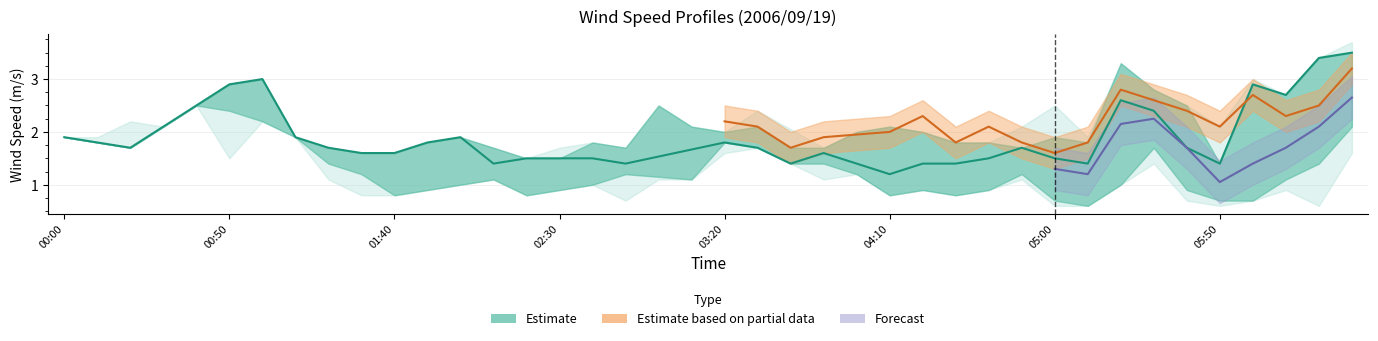

True or false: there are more than 2 points higher than both neighbors.

True